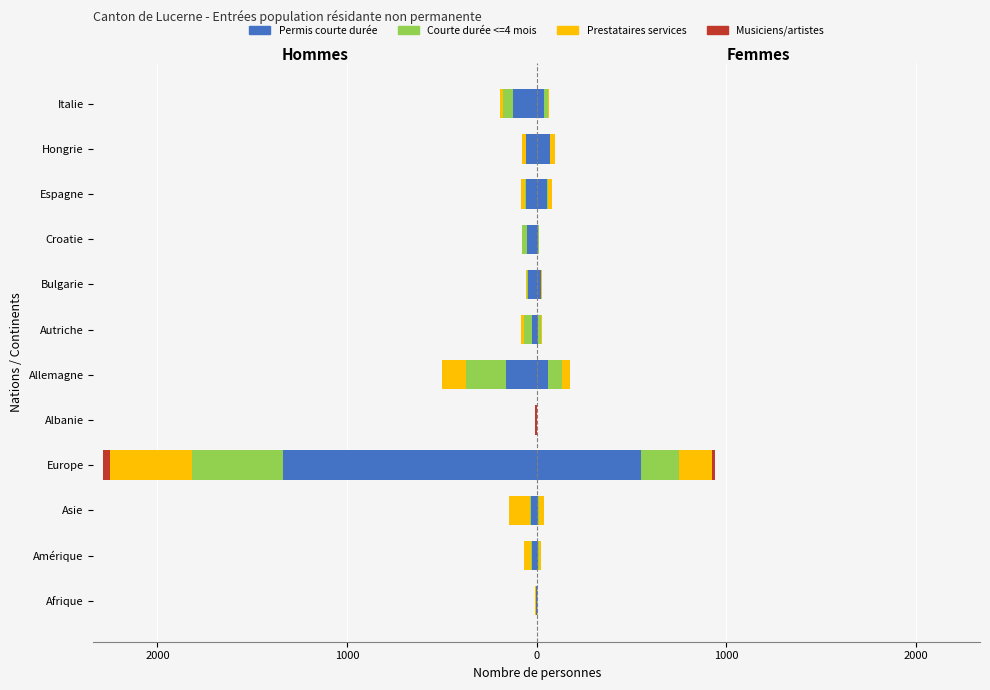

How many values in Permis courte durée are below zero?

11